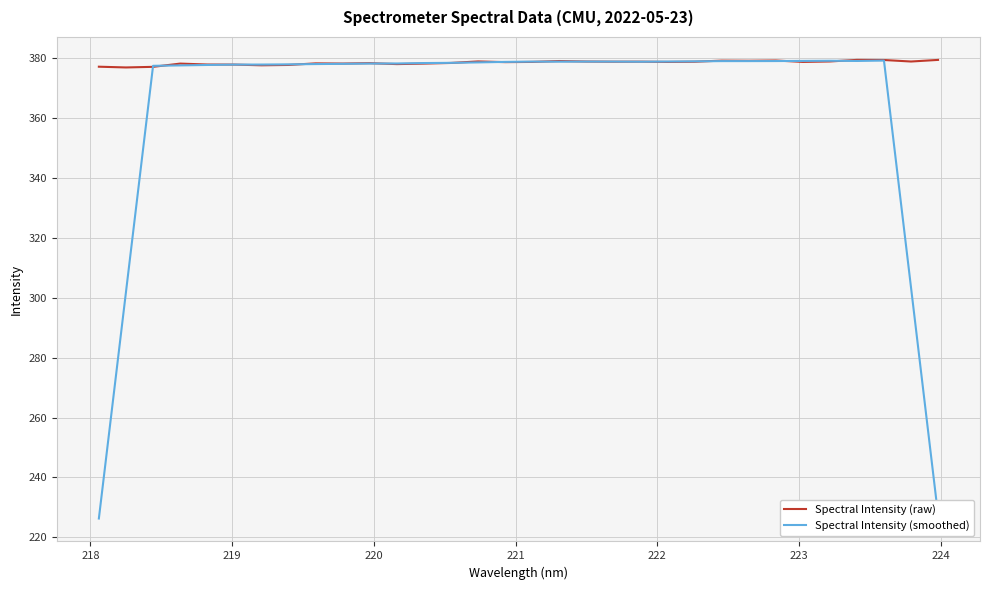

After their last crossing, which series has the higher values: Spectral Intensity (smoothed) or Spectral Intensity (raw)?

Spectral Intensity (raw)